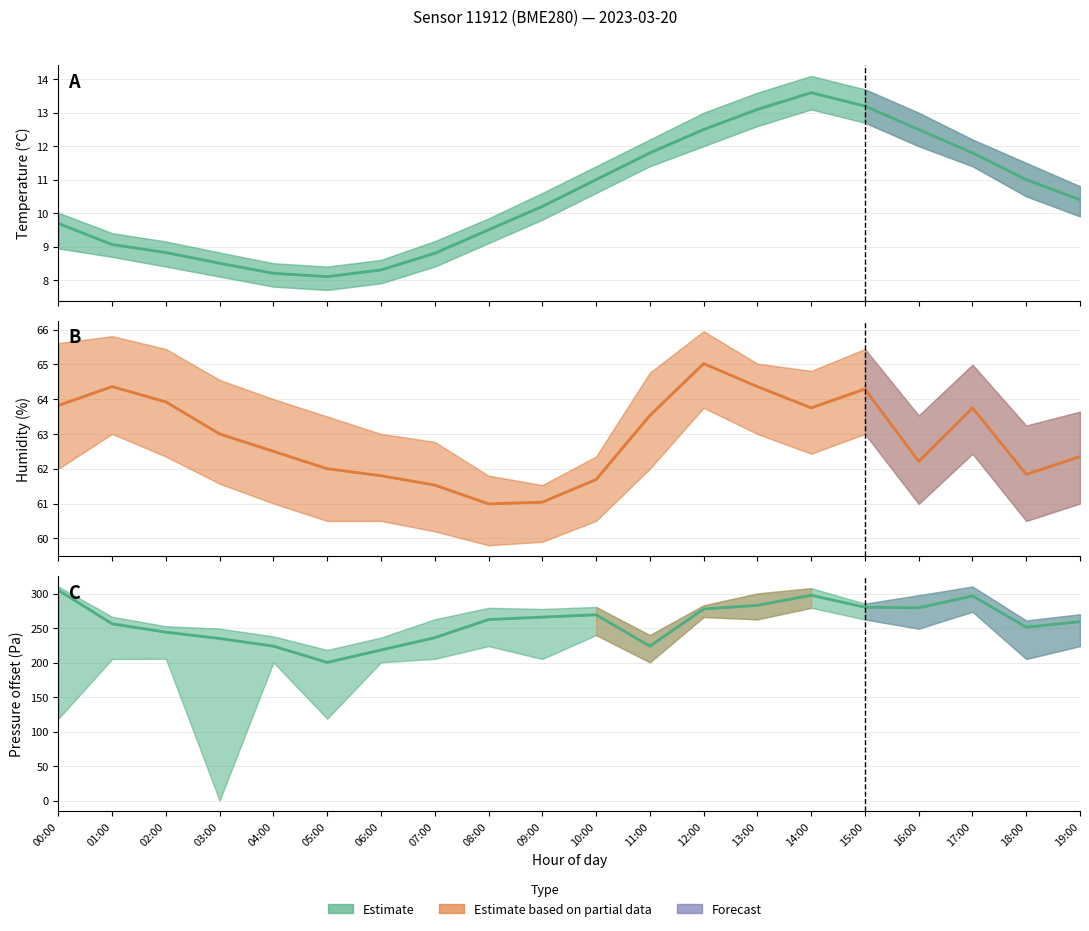

Which has a higher value, 00:00 or 19:00?

00:00